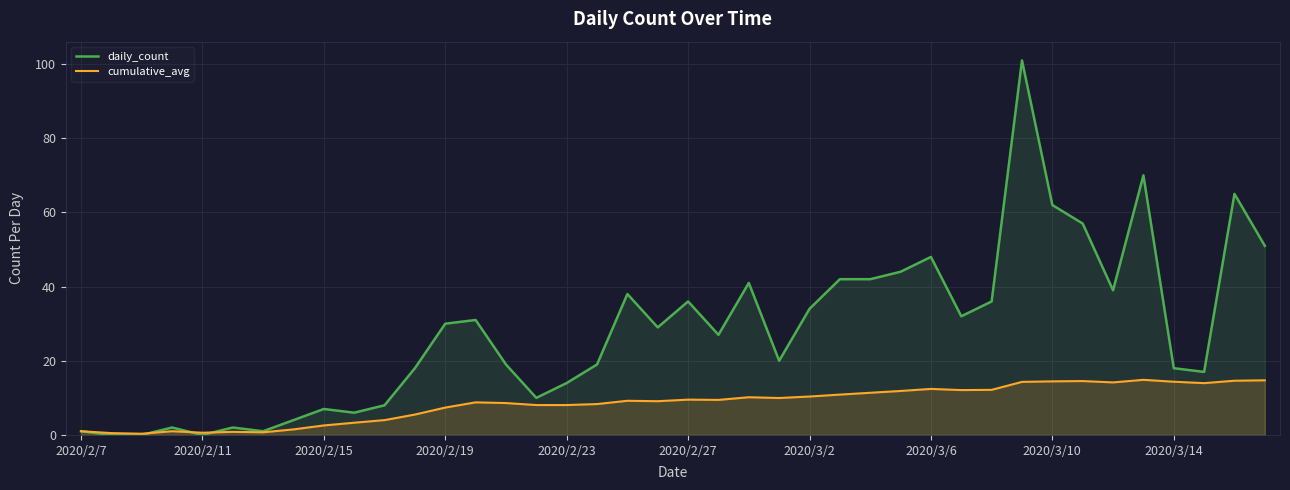

After their last crossing, which series has the higher values: daily_count or cumulative_avg?

daily_count